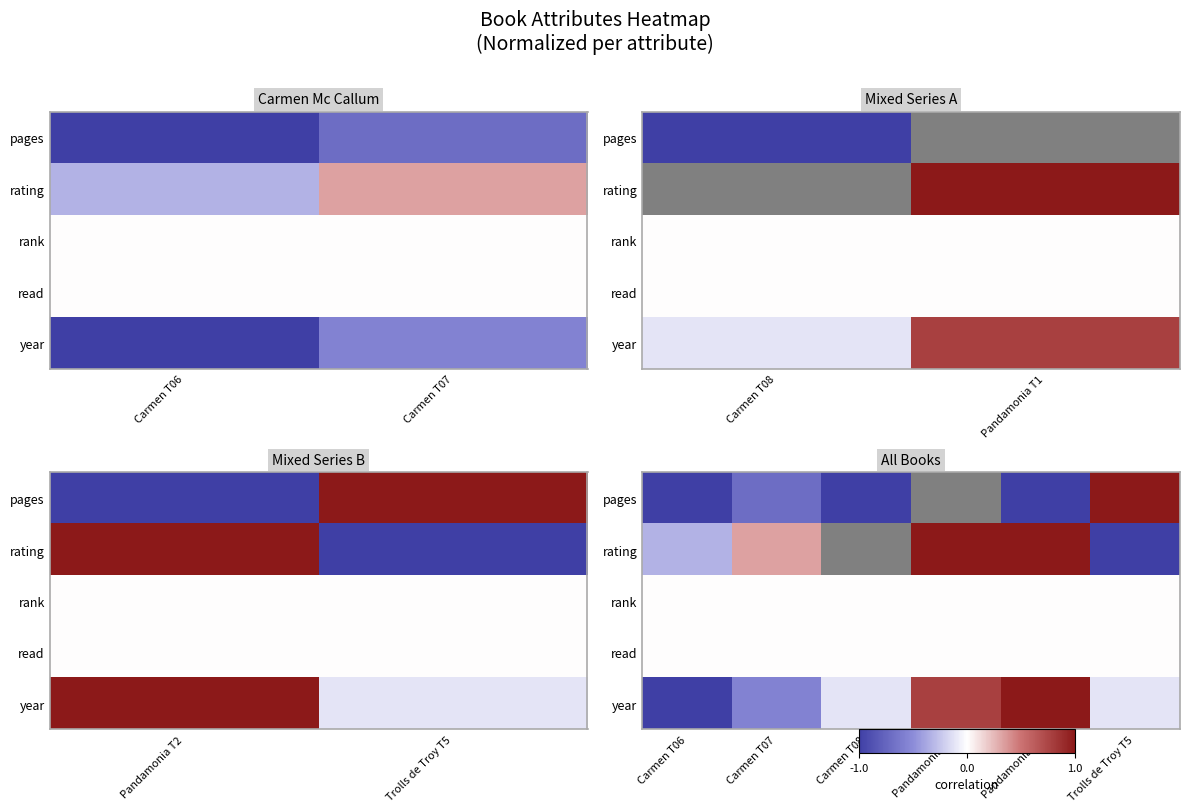

Rank the series at Trolls de Troy T5 from highest to lowest value.

pages, rank, read, year, rating